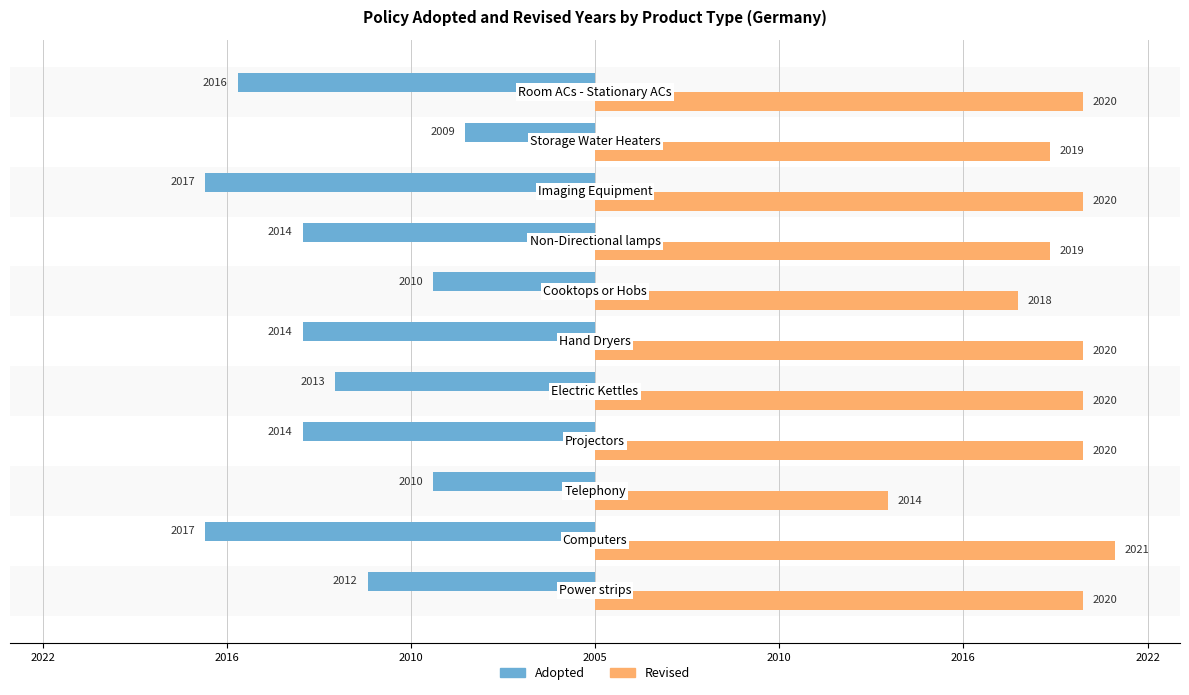

What are all the series names shown in the legend?

Adopted, Revised